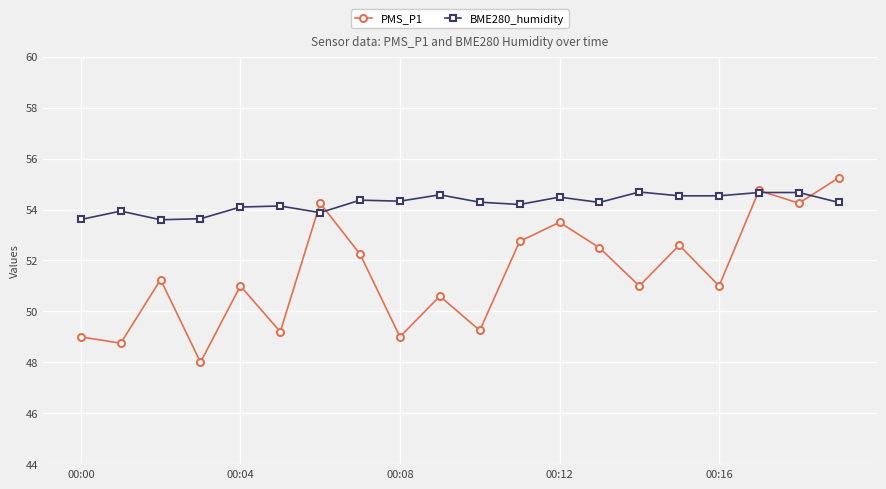

List the series in order of their overall mean, highest first.

BME280_humidity, PMS_P1